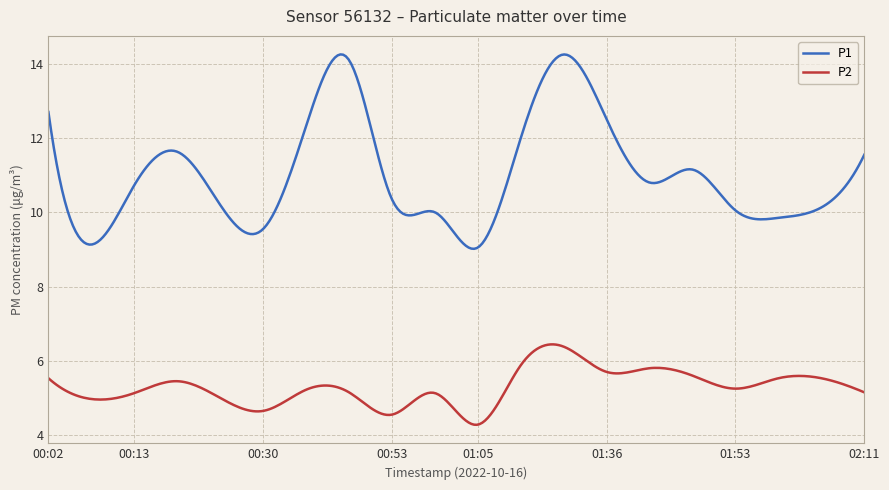

What is the highest value of the P2 series?

6.4